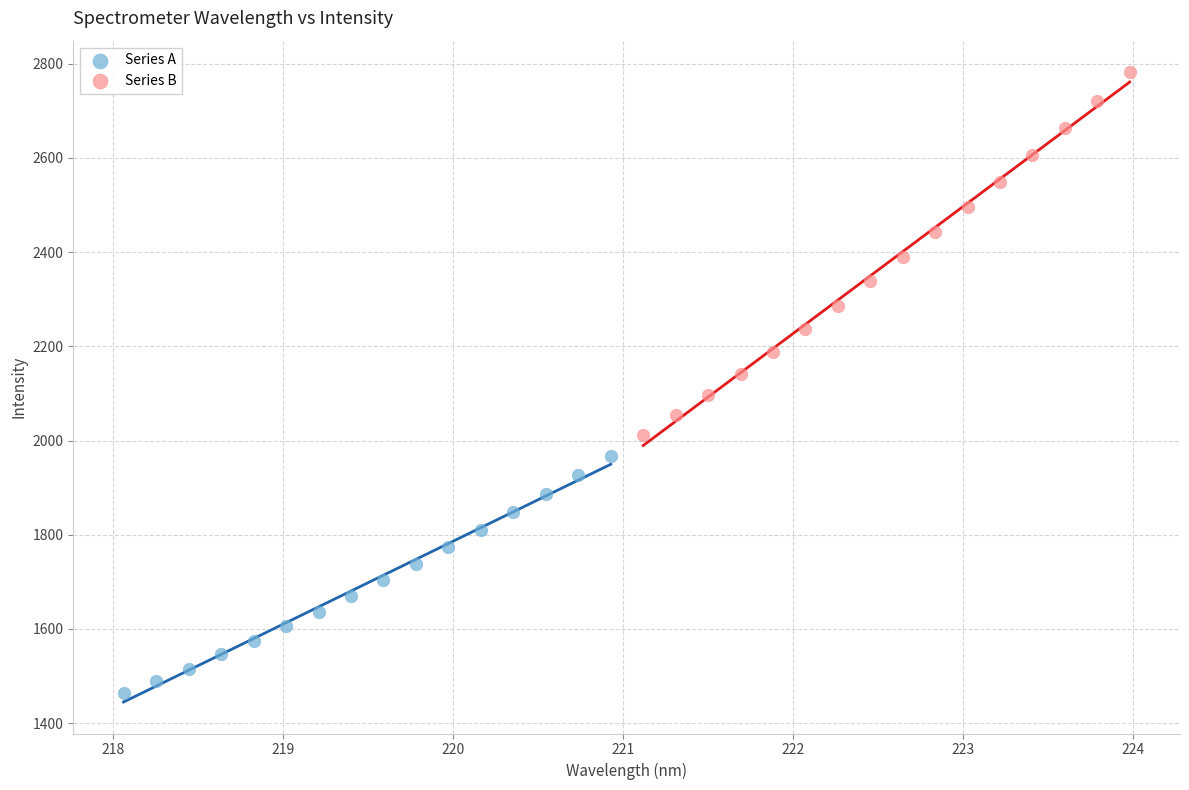

Which series contains the highest Y value?

Series B